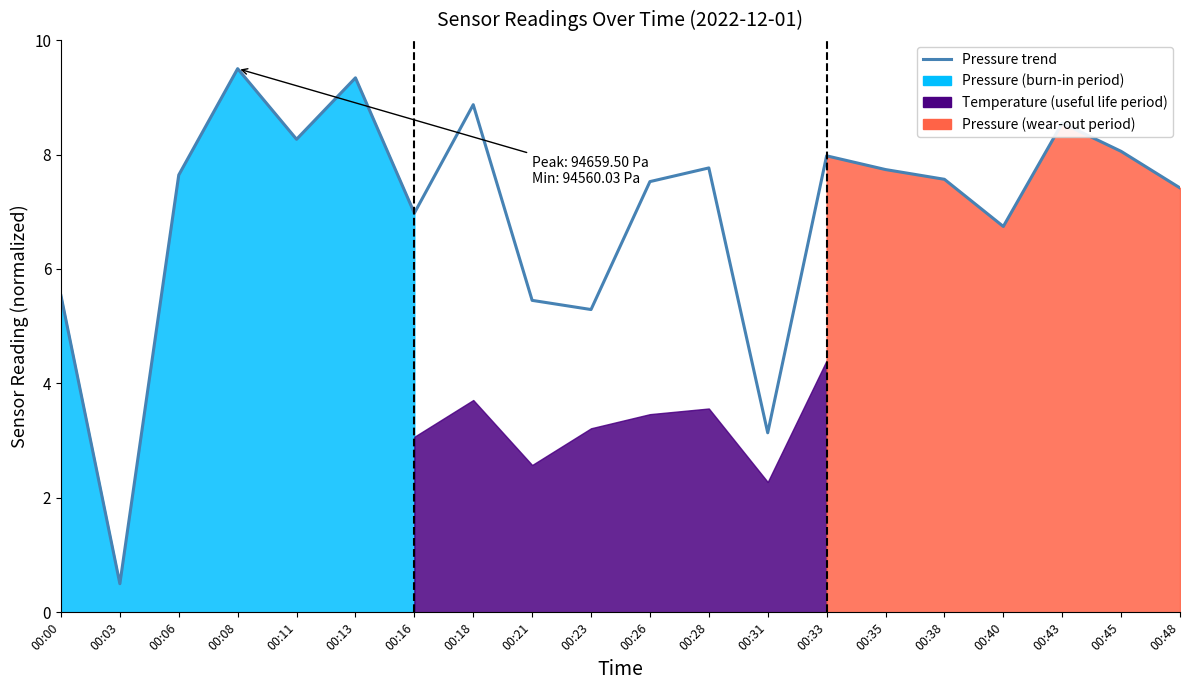

What is the smallest value displayed?

0.5